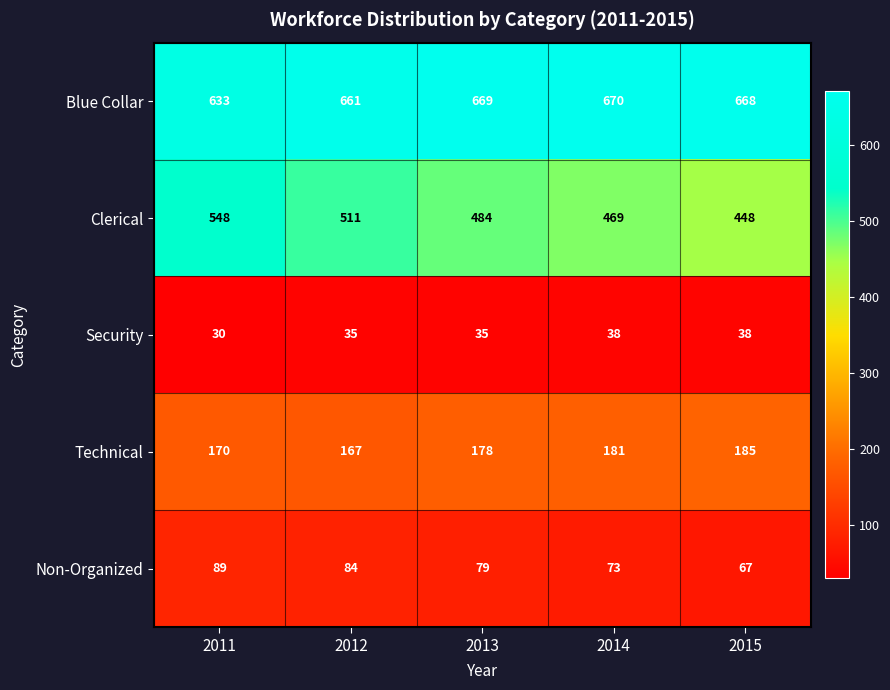

Which series changed the most between 2011 and 2012?

Clerical